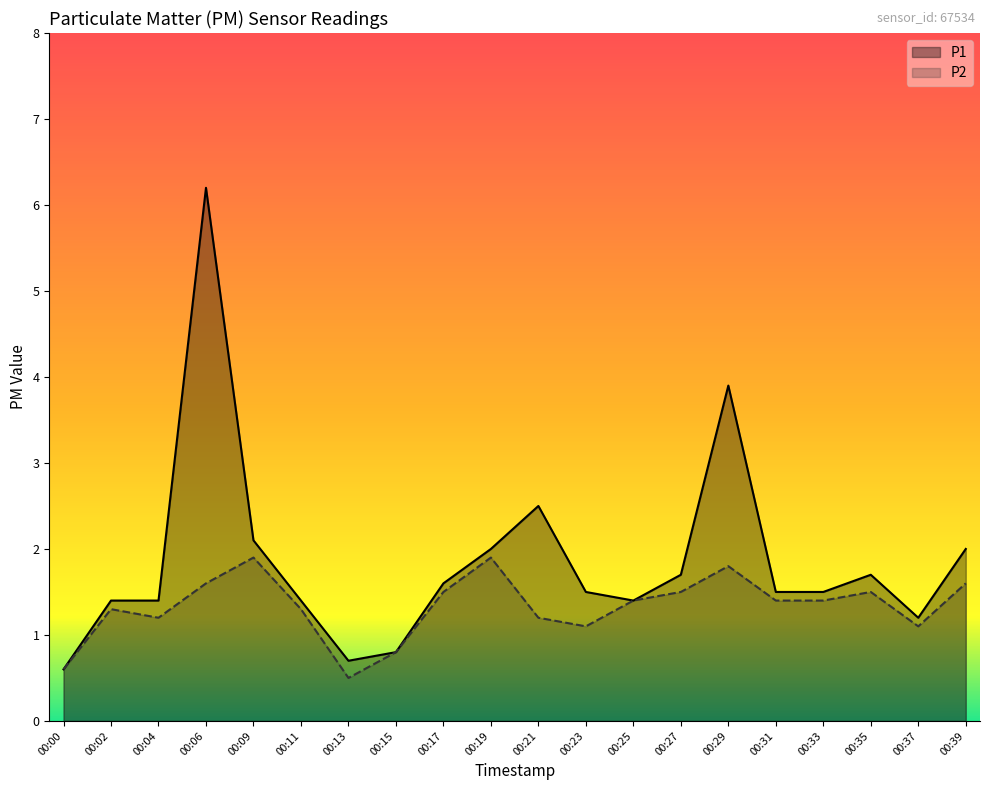

How many distinct data groups are displayed?

2